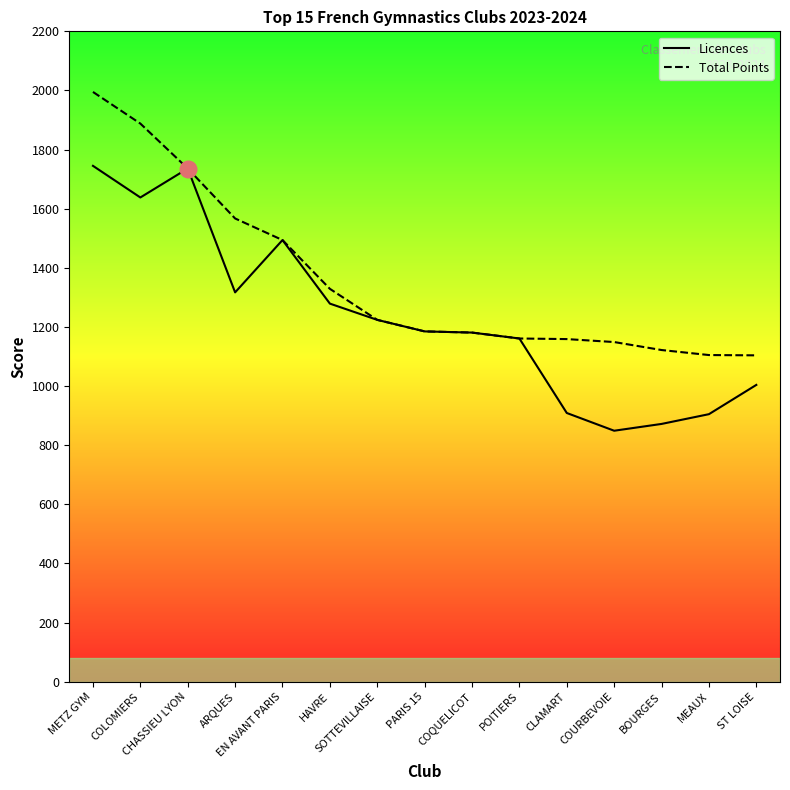

How many lines are shown in the chart?

2